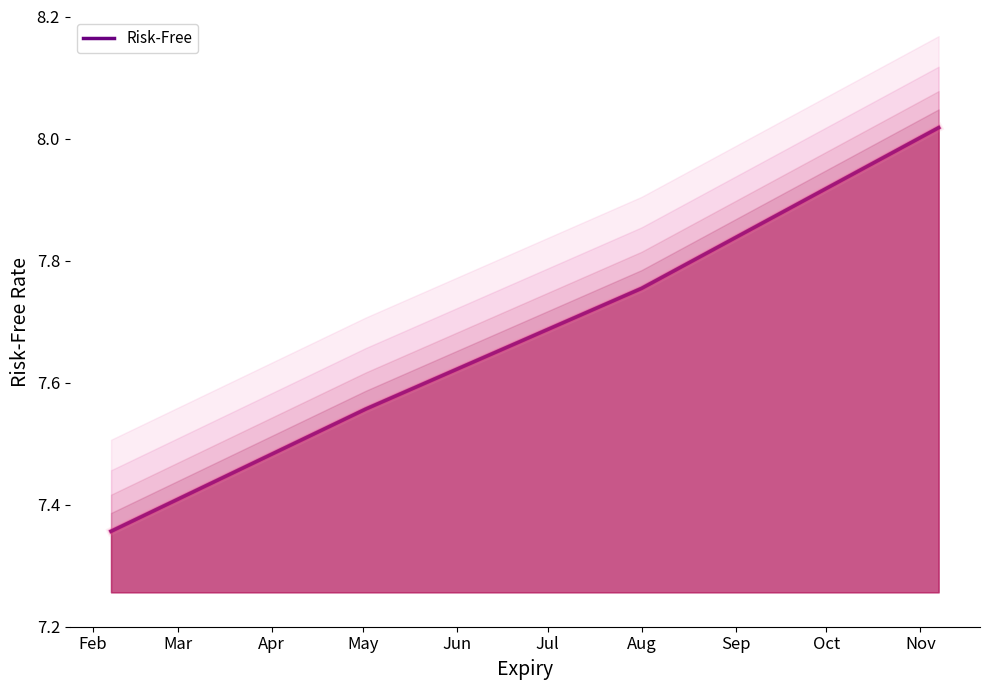

Does the chart display data point markers on the line(s)?

No